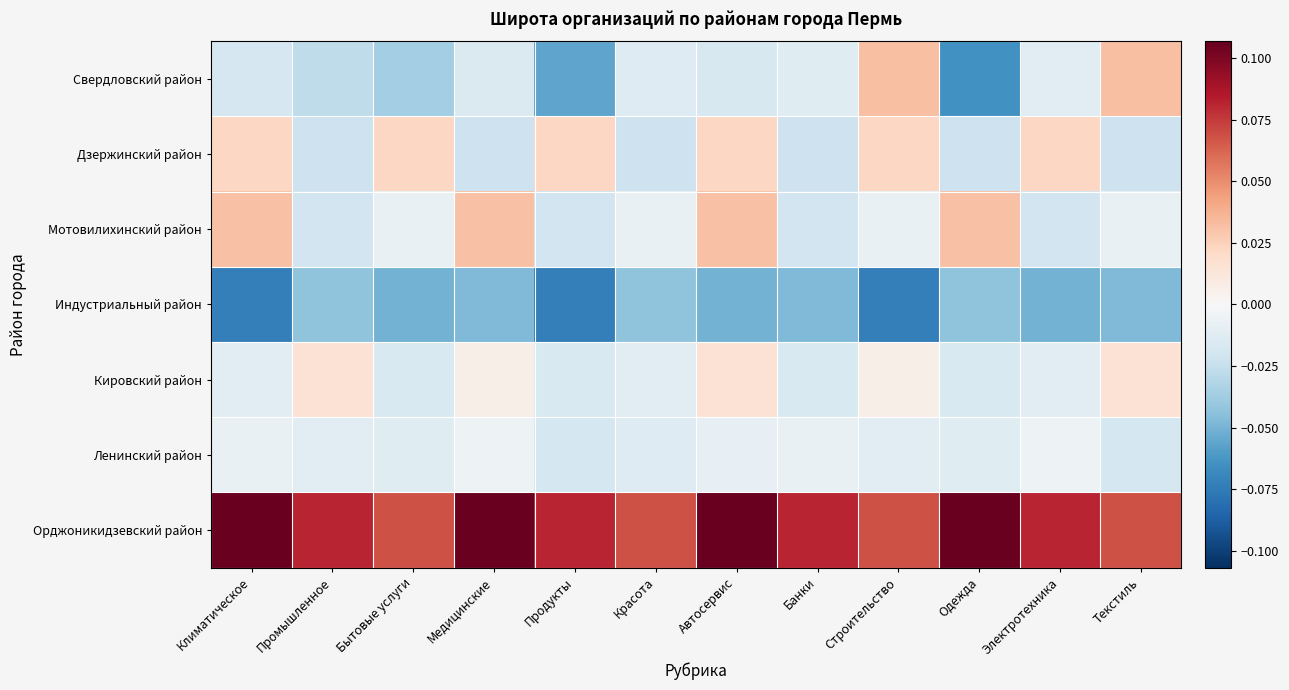

At which category is the sum across all series the highest?

Автосервис